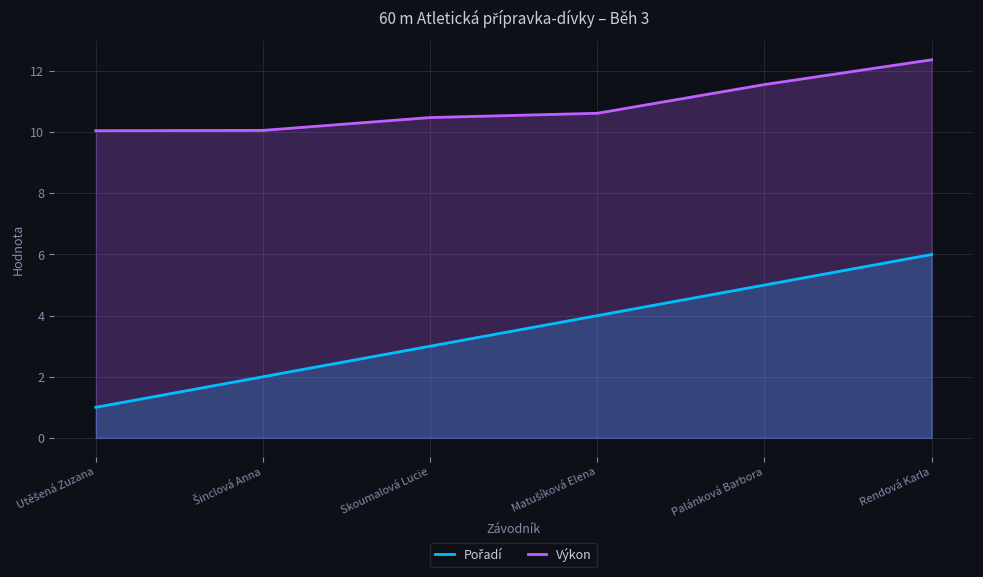

What is the sum of all Pořadí values?

21.0